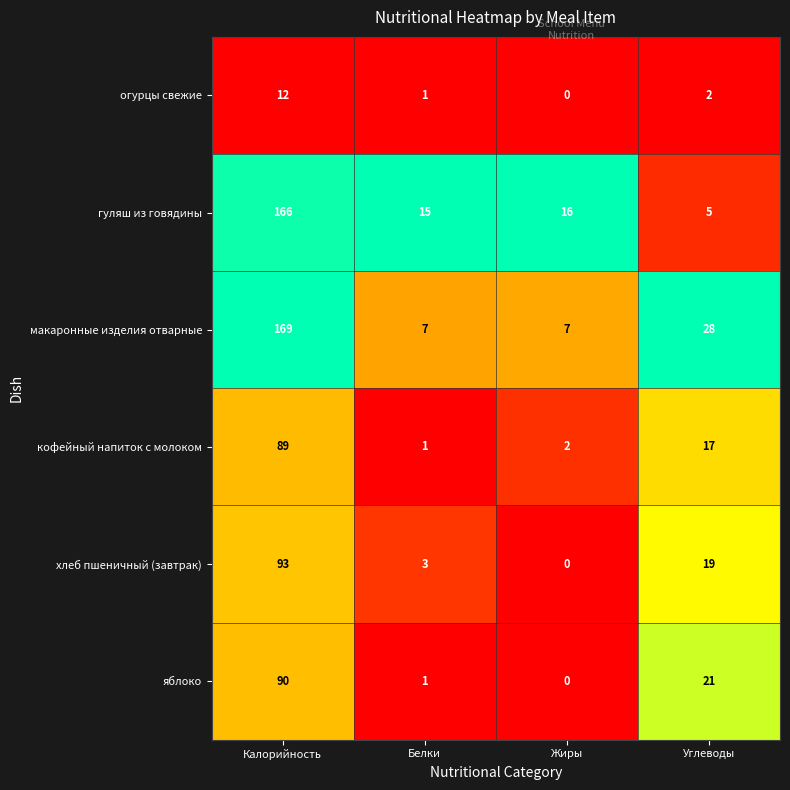

Where does the огурцы свежие series first go above 2?

Калорийность